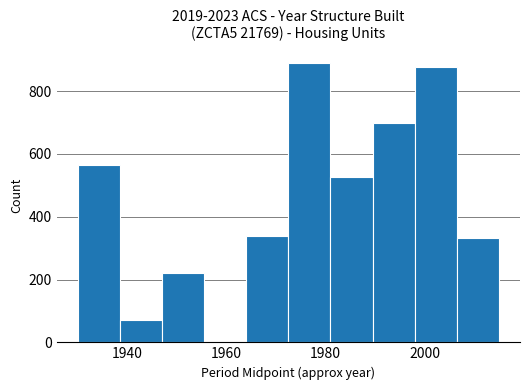

What is the height of the bar covering 1972.5 to 1981.0 on the x-axis? Neither the bar edges nor the heights are printed on the chart, so give them approximately, as read against the axes.

880